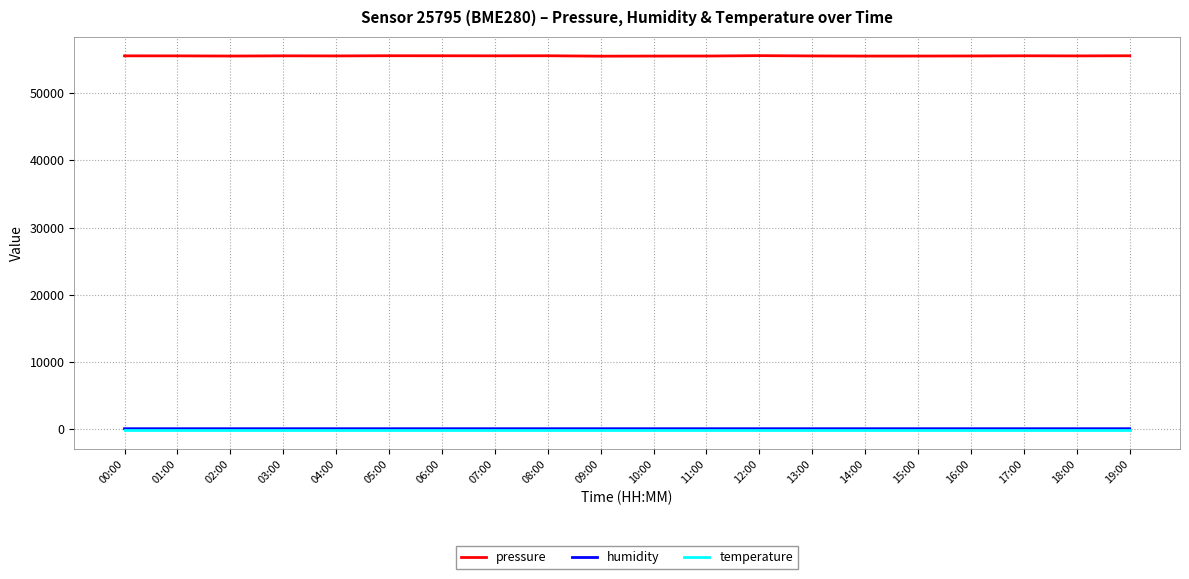

How many values in the pressure series exceed 55533?

10